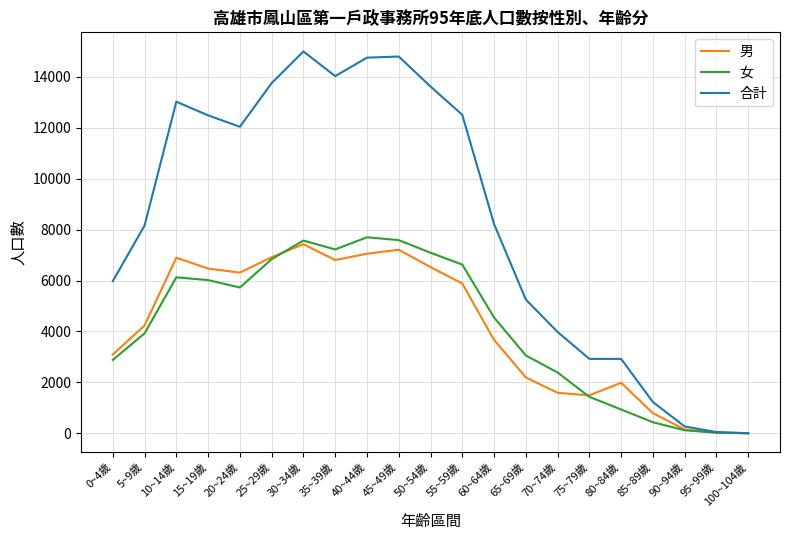

List the series in order of their peak value, lowest first.

男, 女, 合計